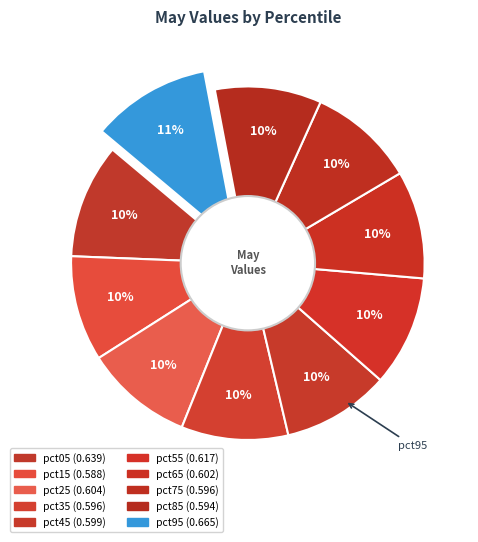

To the nearest percent, what portion does pct15 represent?

10%